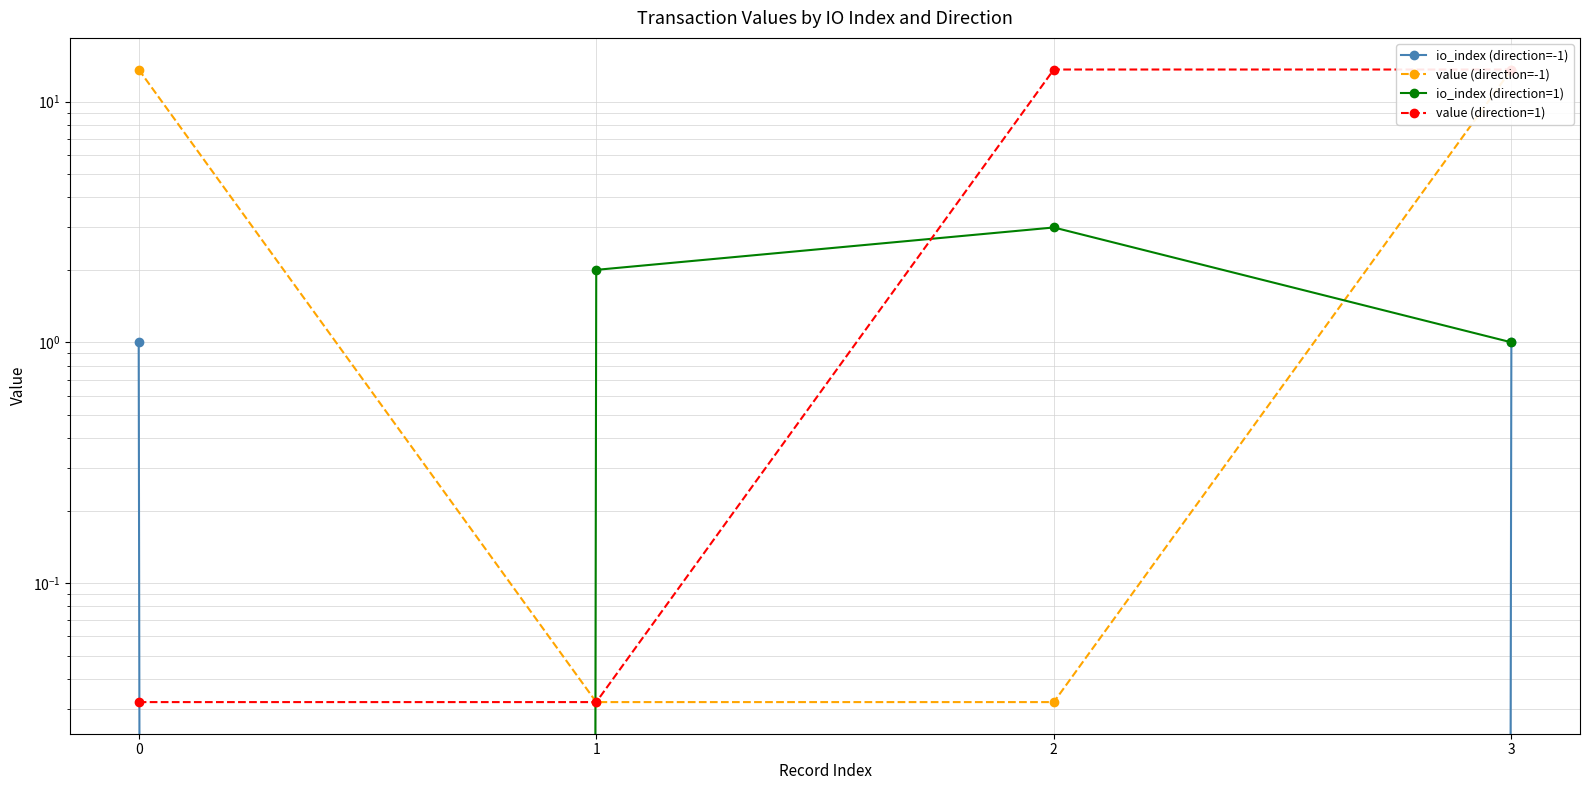

The io_index (direction=-1) series shows 0.0 at 1. True or false?

True